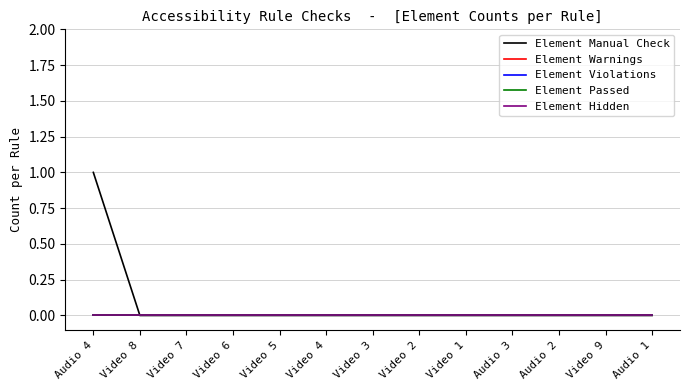

True or false: Element Warnings has more than 2 interior local peaks.

False